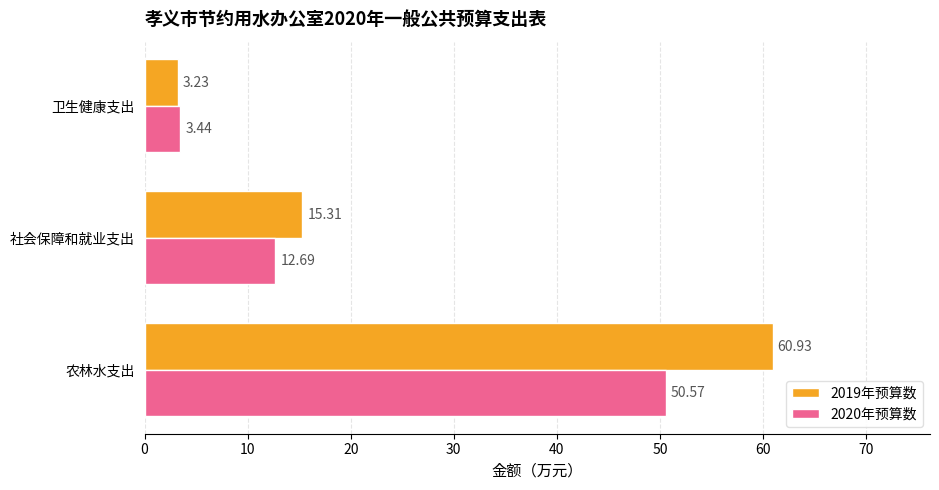

What is the sum of all 2020年预算数 values?

66.7